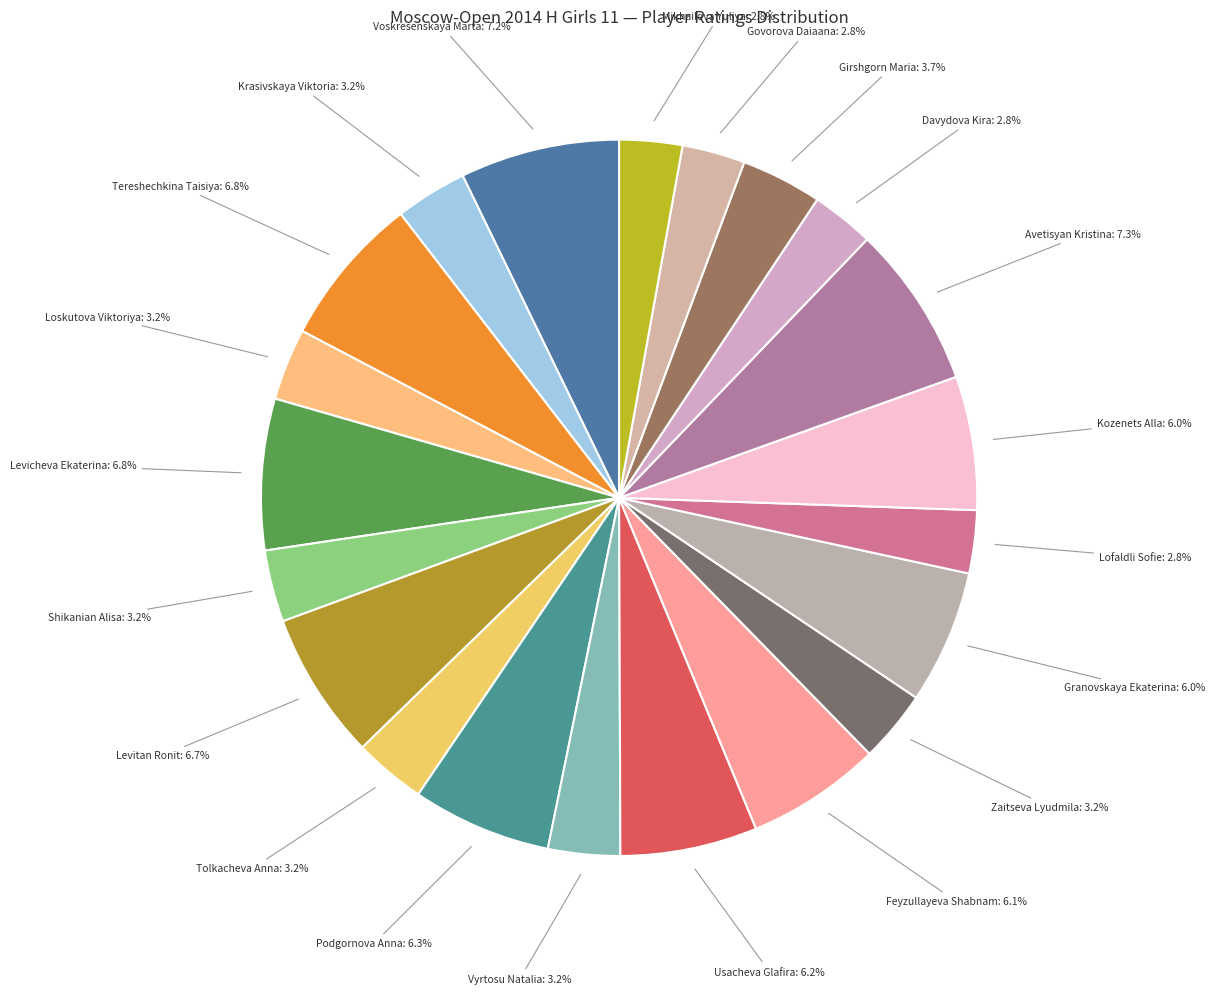

Is it true that Zaitseva Lyudmila is 3% of the pie?

True